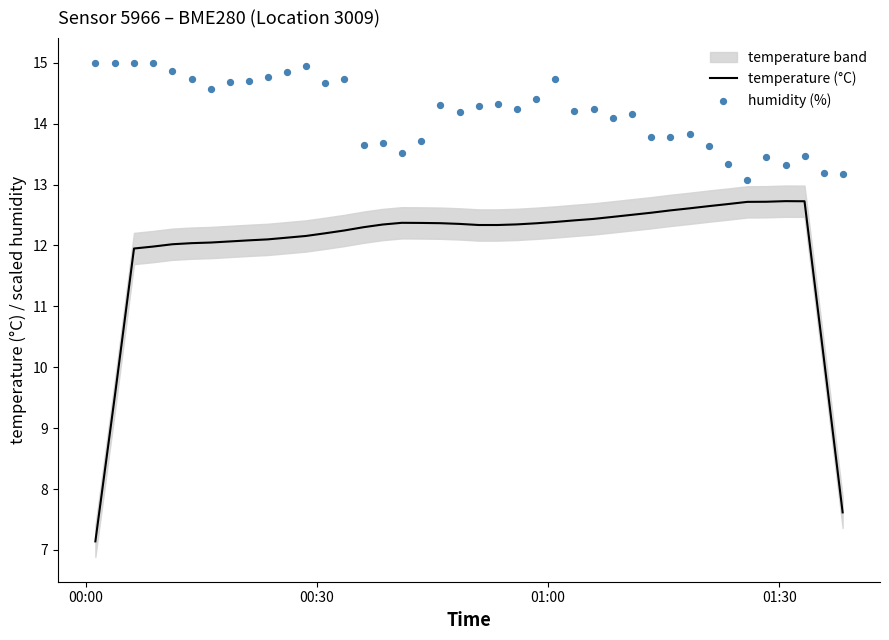

Which series has the largest total across all categories?

humidity (%)